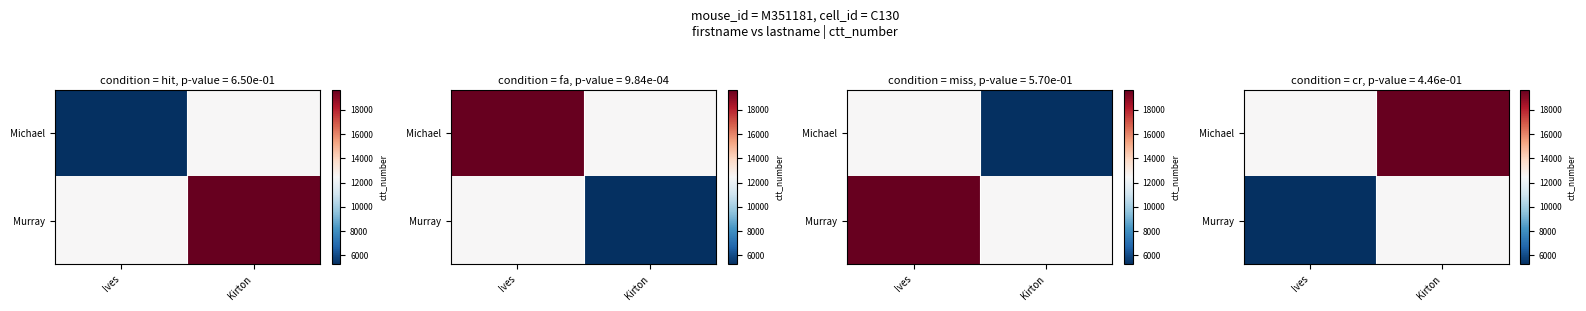

At which label does Michael reach its minimum?

Ives